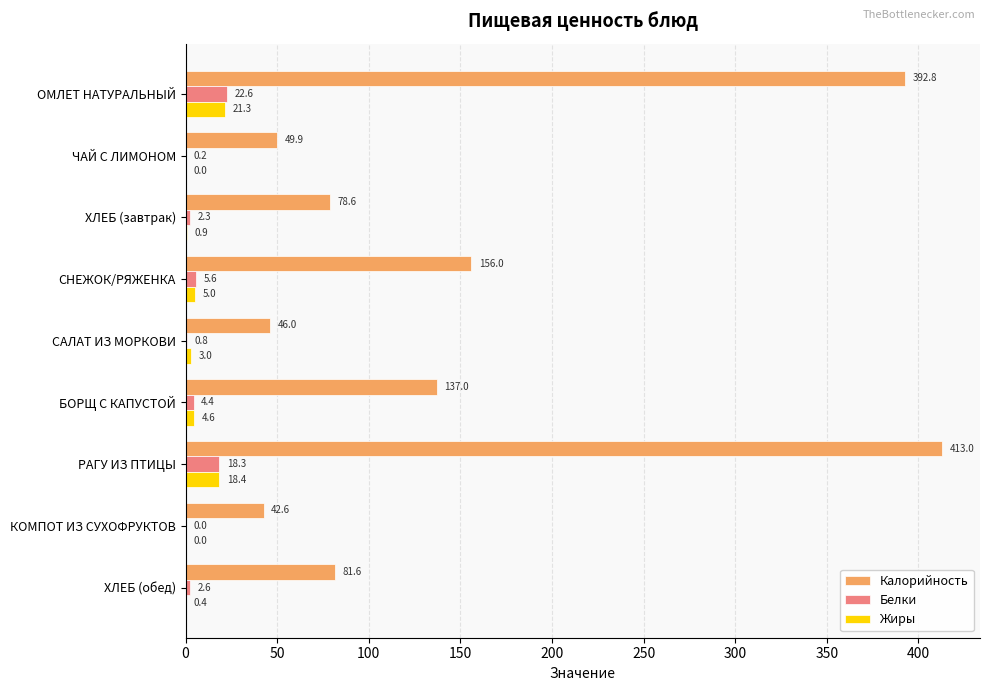

What is the sum of all Белки values?

56.8